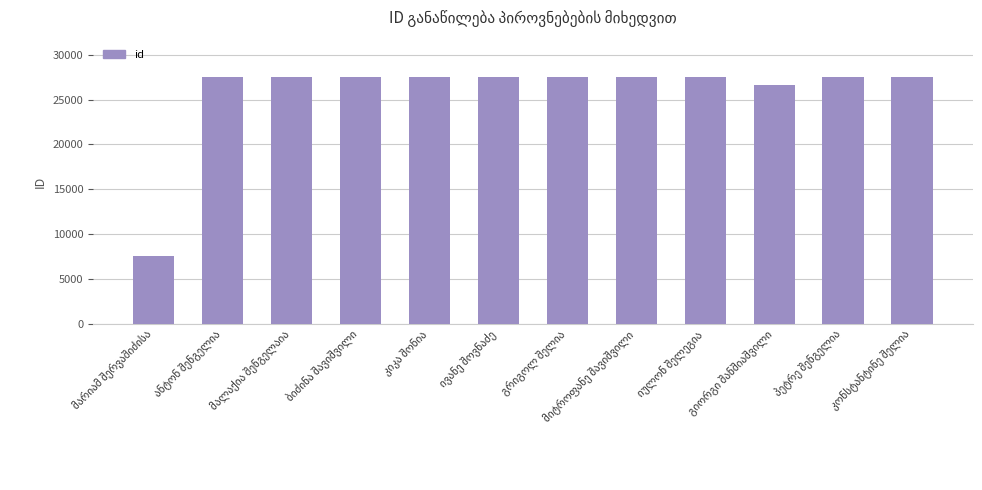

What is the difference between the second highest and second lowest values?

944